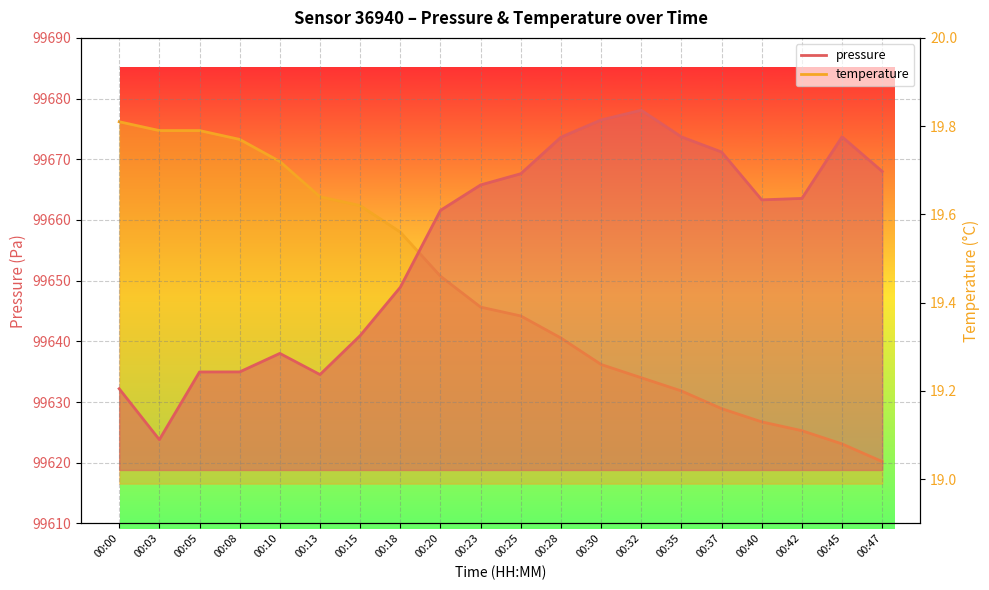

How many lines are shown in the chart?

2